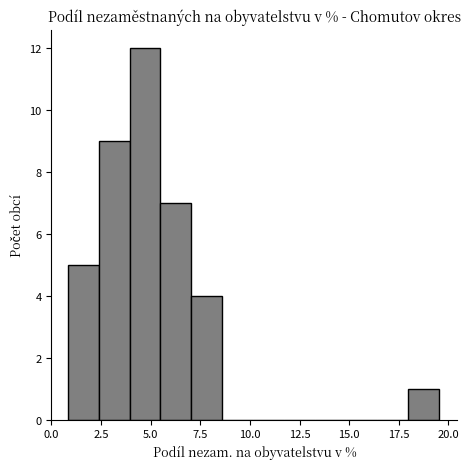

Read against the x-axis, roughly where is the centre of the tallest bar?

4.5